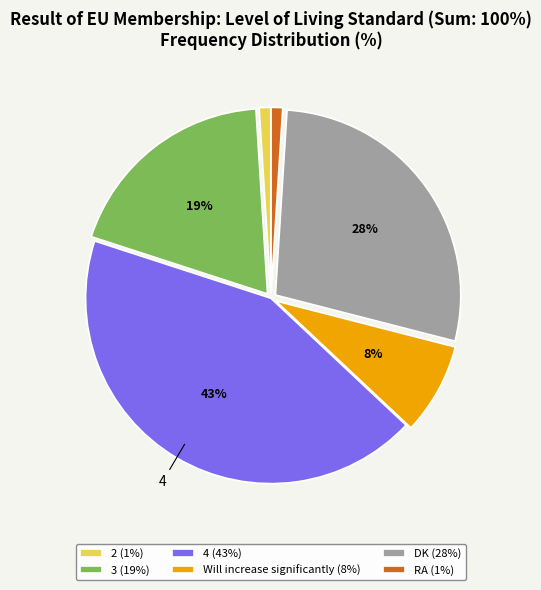

Is it true that 2 (1%) is 6% of the pie?

False